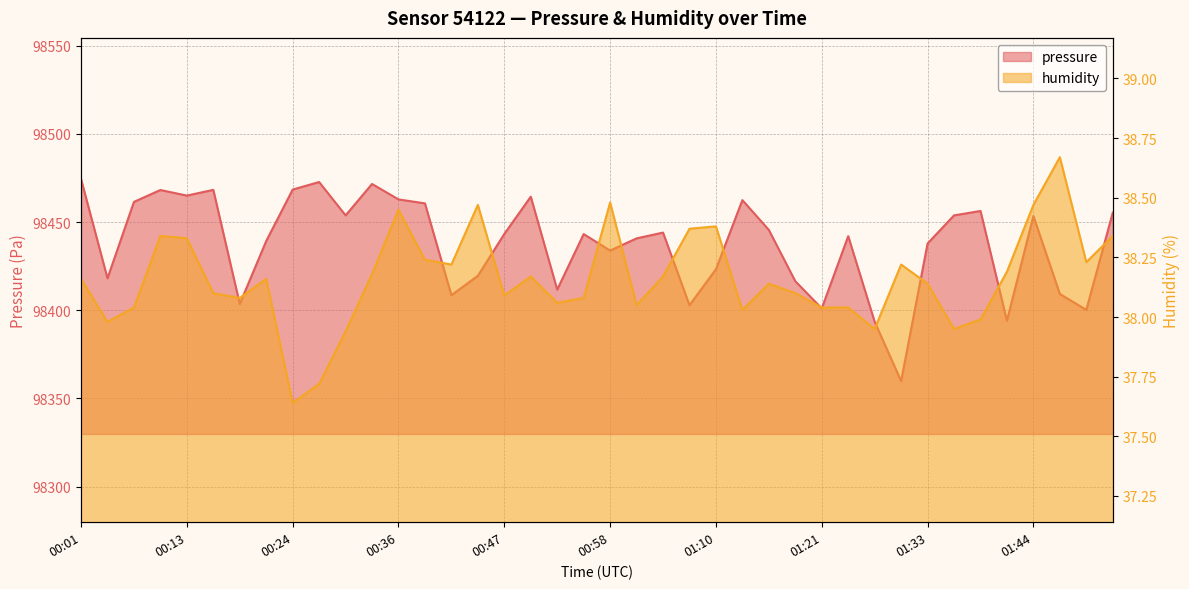

True or false: humidity has a value of 23.8 at 01:35.

False